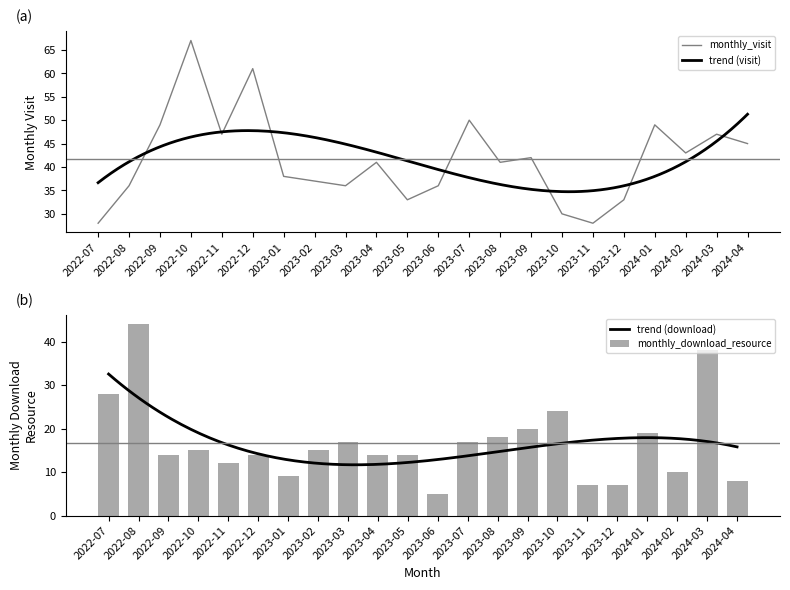

Reading left to right, what are all the values shown in this chart?

monthly_visit: 28	36	49	67	47	61	38	37	36	41	33	36	50	41	42	30	28	33	49	43	47	45
monthly_download_resource: 28	44	14	15	12	14	9	15	17	14	14	5	17	18	20	24	7	7	19	10	38	8